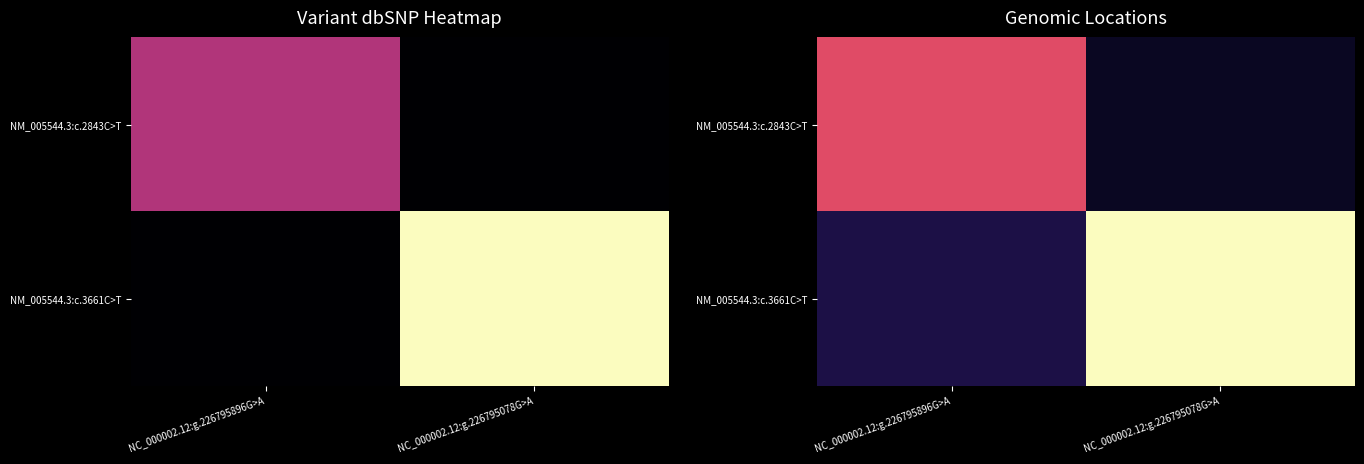

How many distinct data groups are displayed?

2